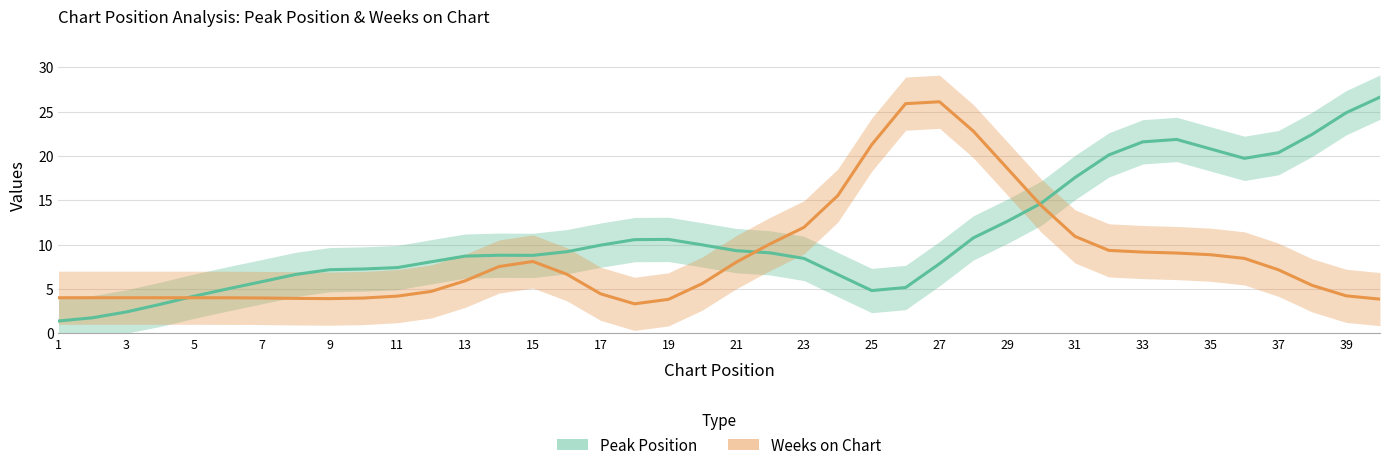

Which series has the widest spread of values?

Peak Position